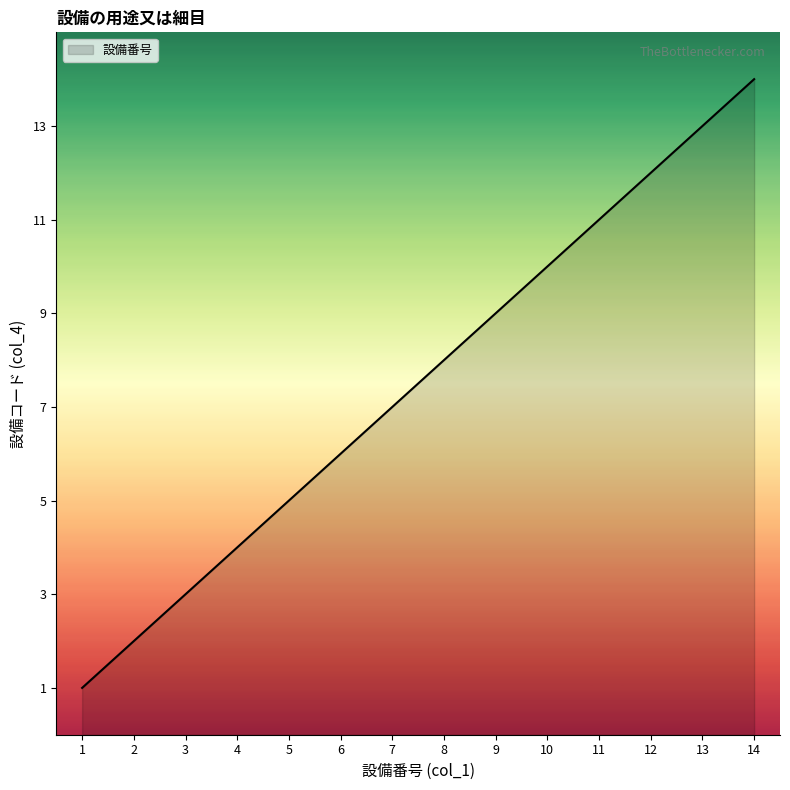

Rank the categories by value from lowest to highest.

1, 2, 3, 4, 5, 6, 7, 8, 9, 10, 11, 12, 13, 14